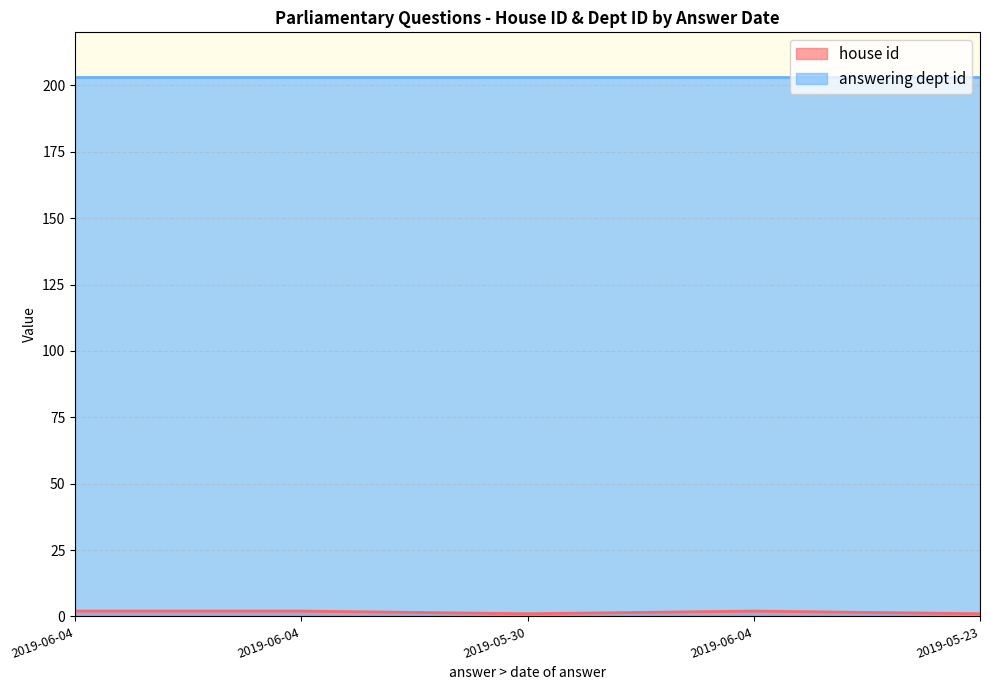

List the labels in order of value, largest first.

2019-06-04, 2019-06-04, 2019-06-04, 2019-05-30, 2019-05-23